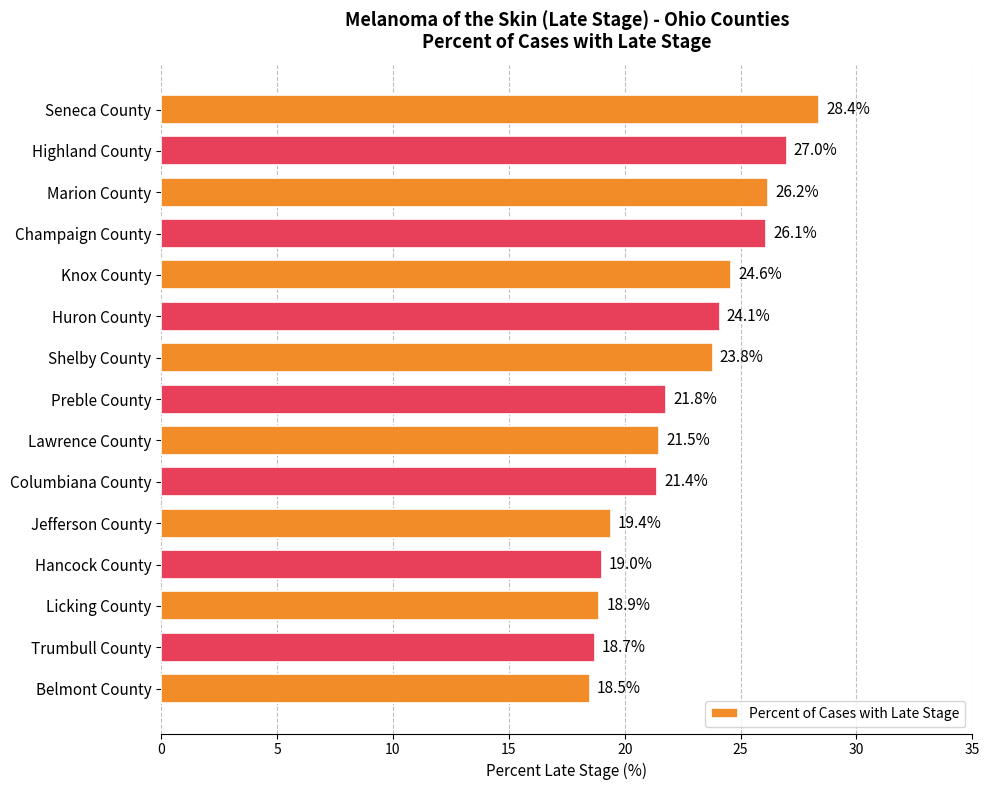

Which has a higher value, Champaign County or Licking County?

Champaign County